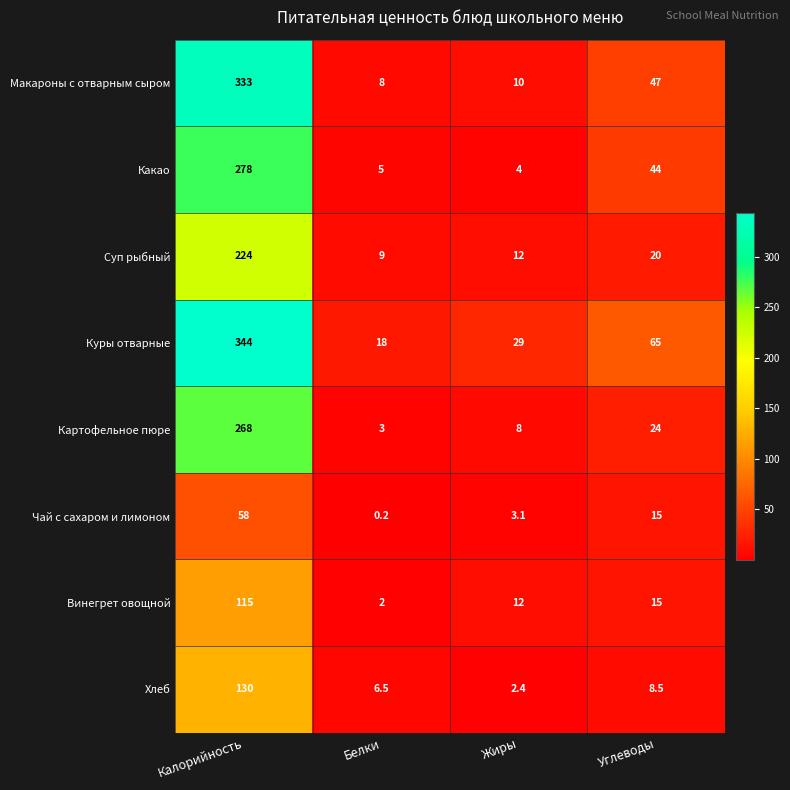

The Куры отварные series shows 344.0 at Калорийность. True or false?

True